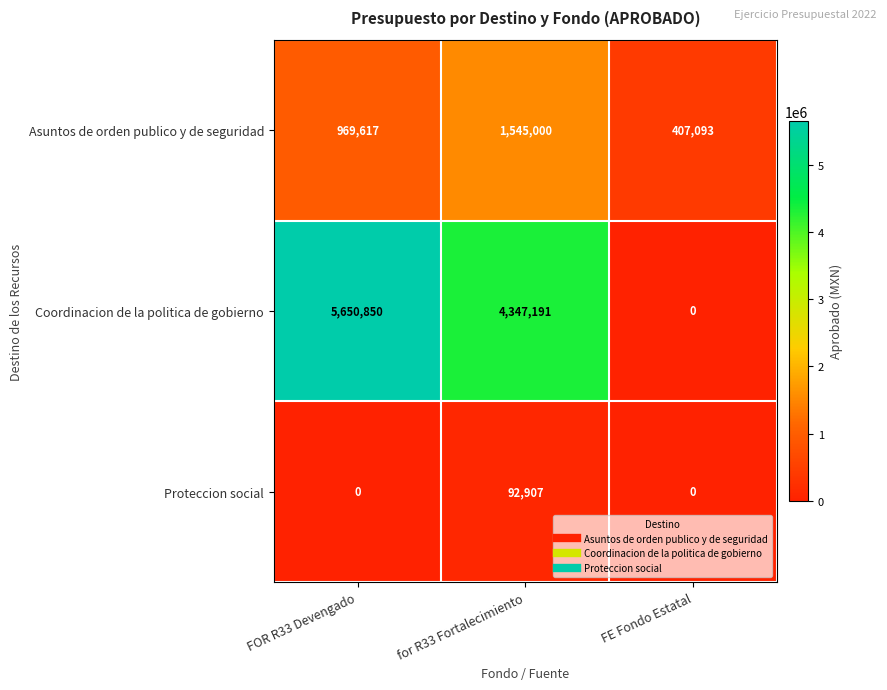

Which category has the lowest value in the Asuntos de orden publico y de seguridad series?

FE Fondo Estatal